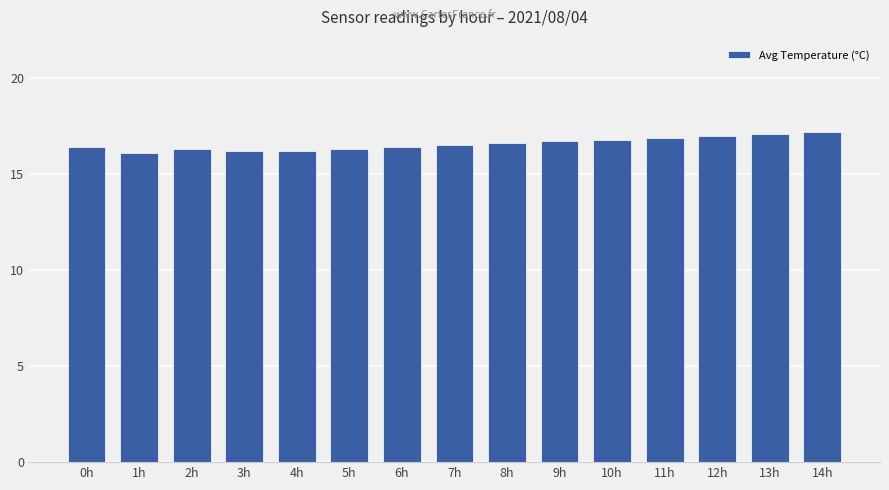

What is the smallest value displayed?

16.1